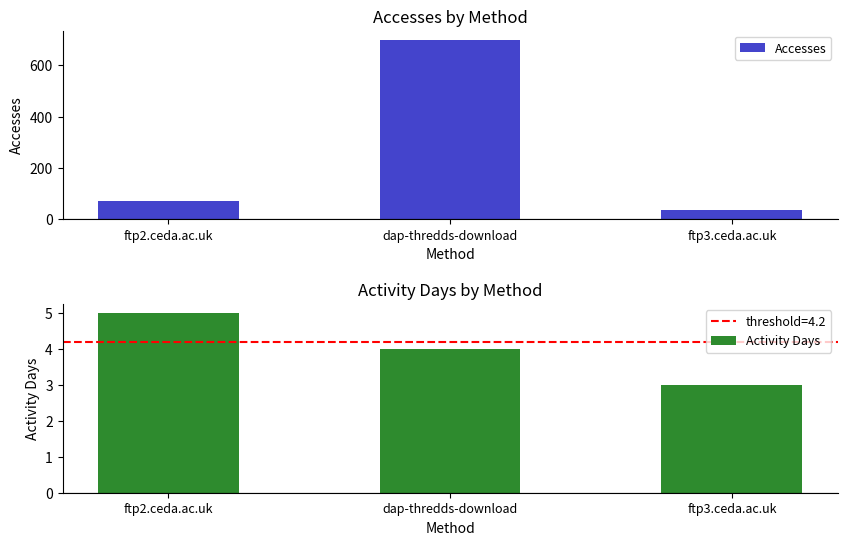

The value of Activity Days at ftp3.ceda.ac.uk is 5. True or false?

False